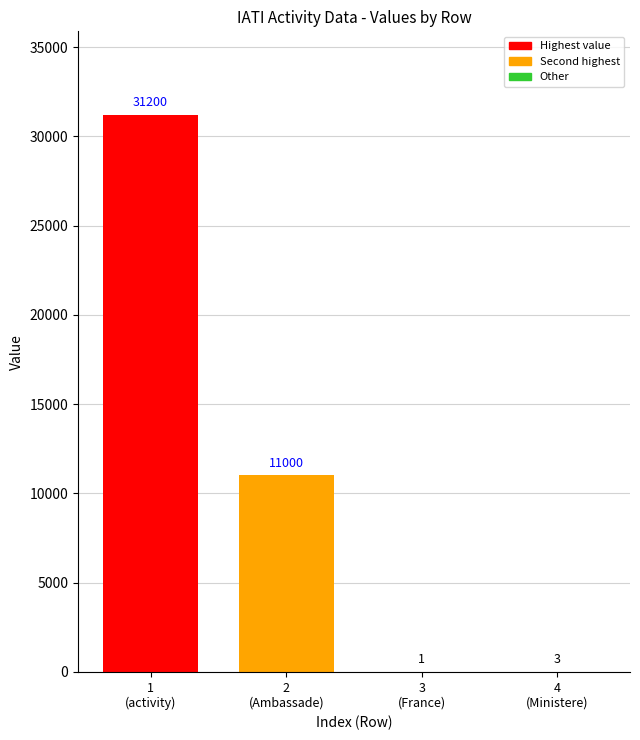

What is the average value?

10551